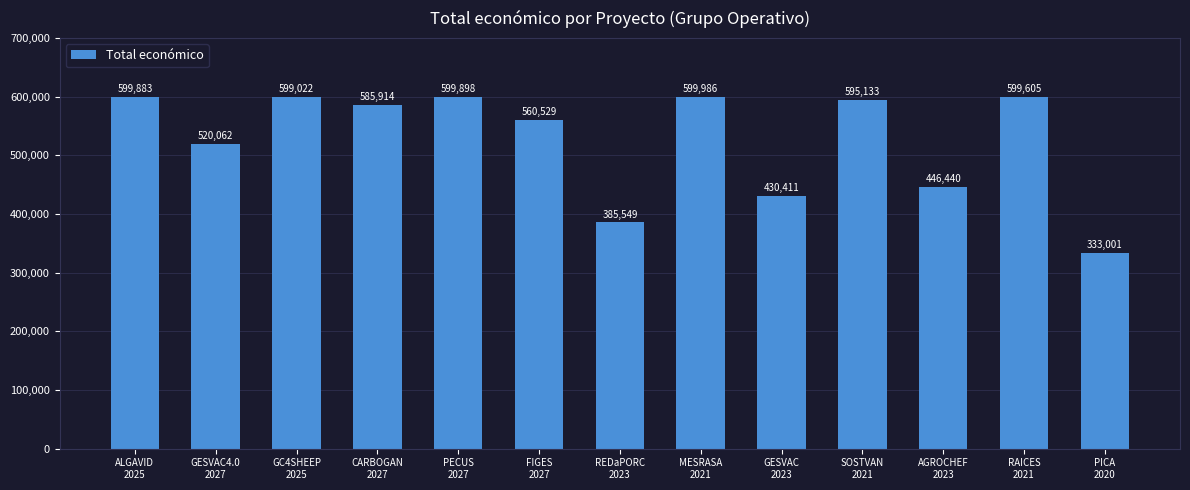

What is the ratio of the value at GESVAC
2023 to the value at FIGES
2027?

0.8